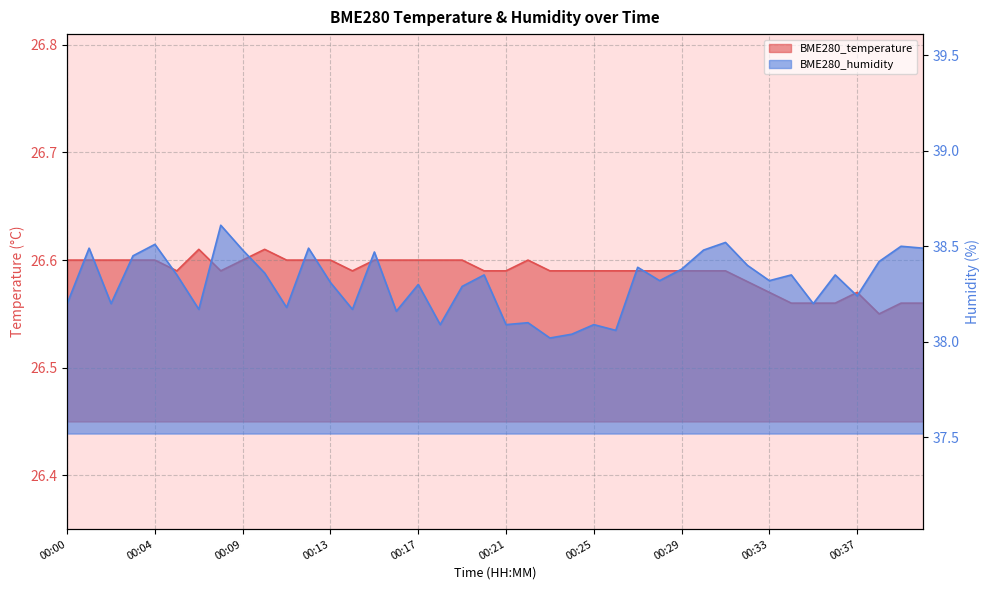

Does the chart have visible grid lines?

Yes